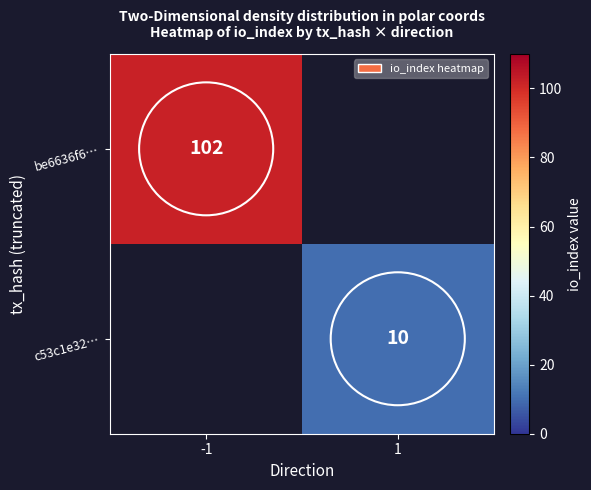

Is it true that be6636f6… equals 143 at -1?

False